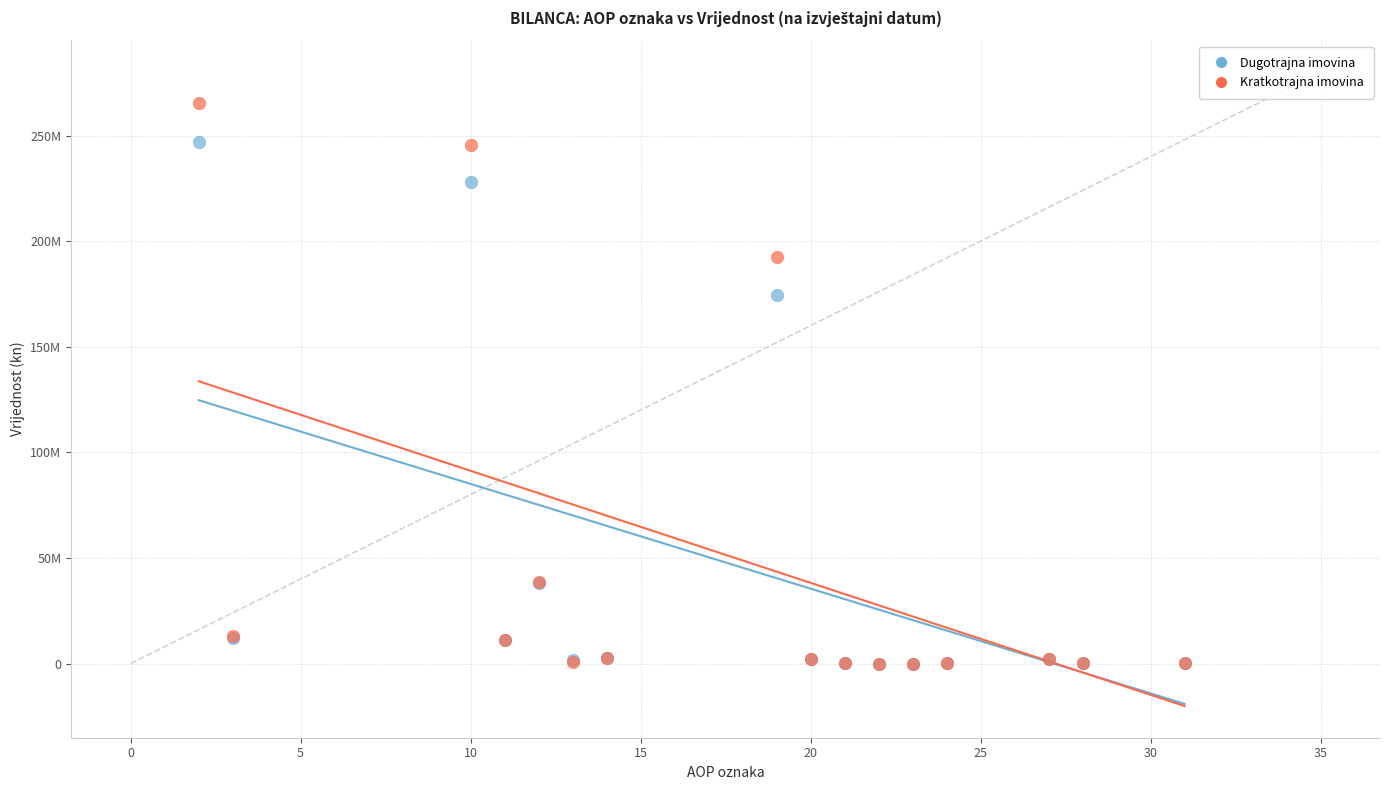

What are all the series names shown in the legend?

Dugotrajna imovina, Kratkotrajna imovina